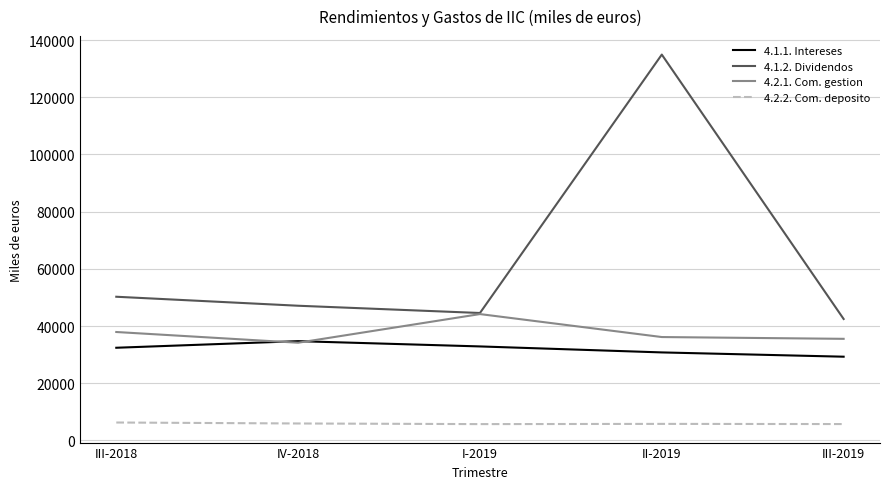

True or false: 4.1.2. Dividendos and 4.1.1. Intereses intersect in this chart.

False